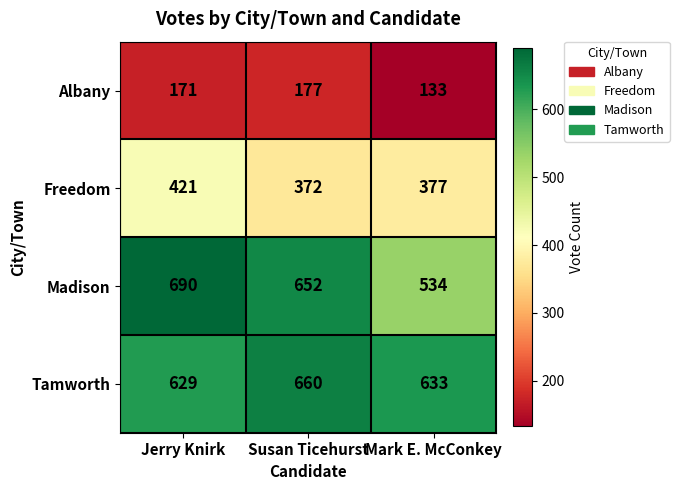

Which series has the largest total across all categories?

Tamworth